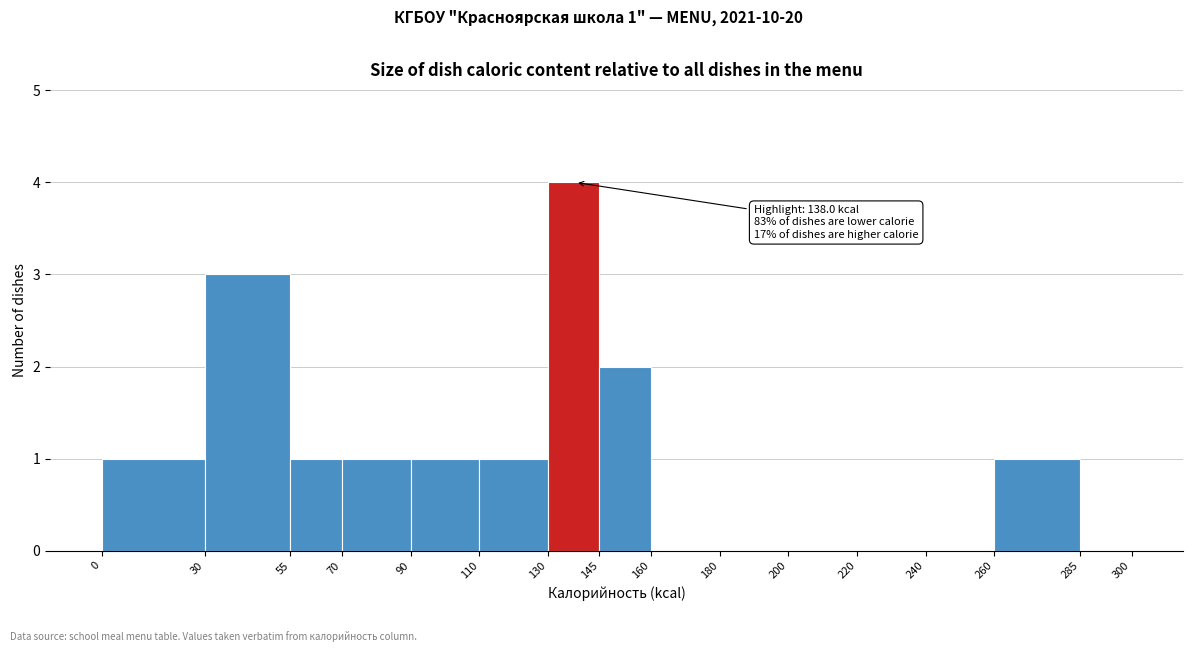

Which range on the x-axis has the tallest bar?

130 to 145